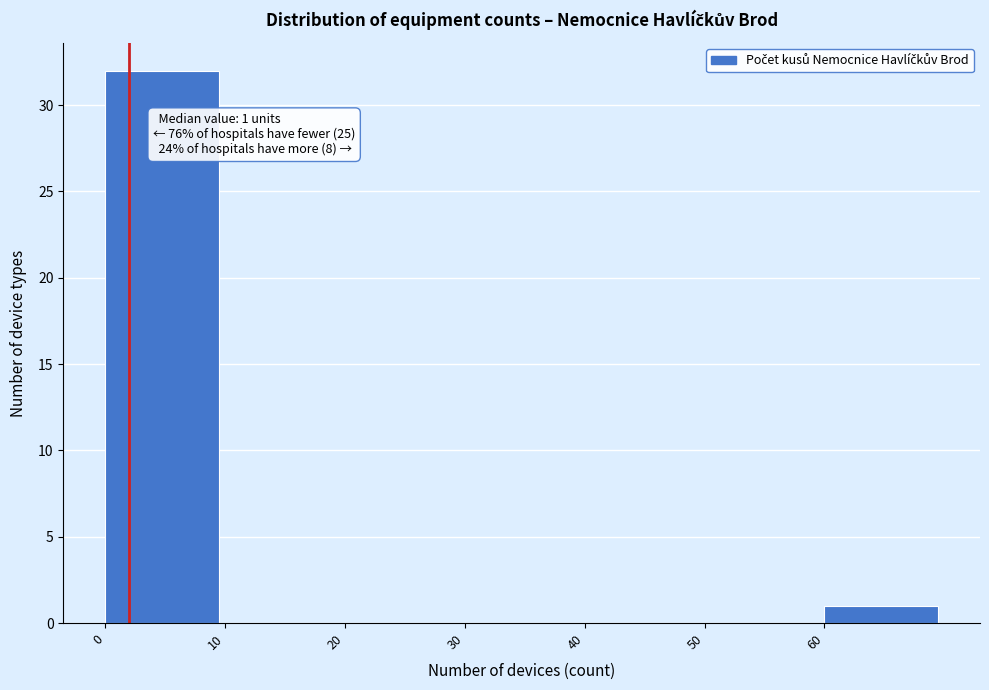

Which range on the x-axis has the tallest bar?

0 to 10